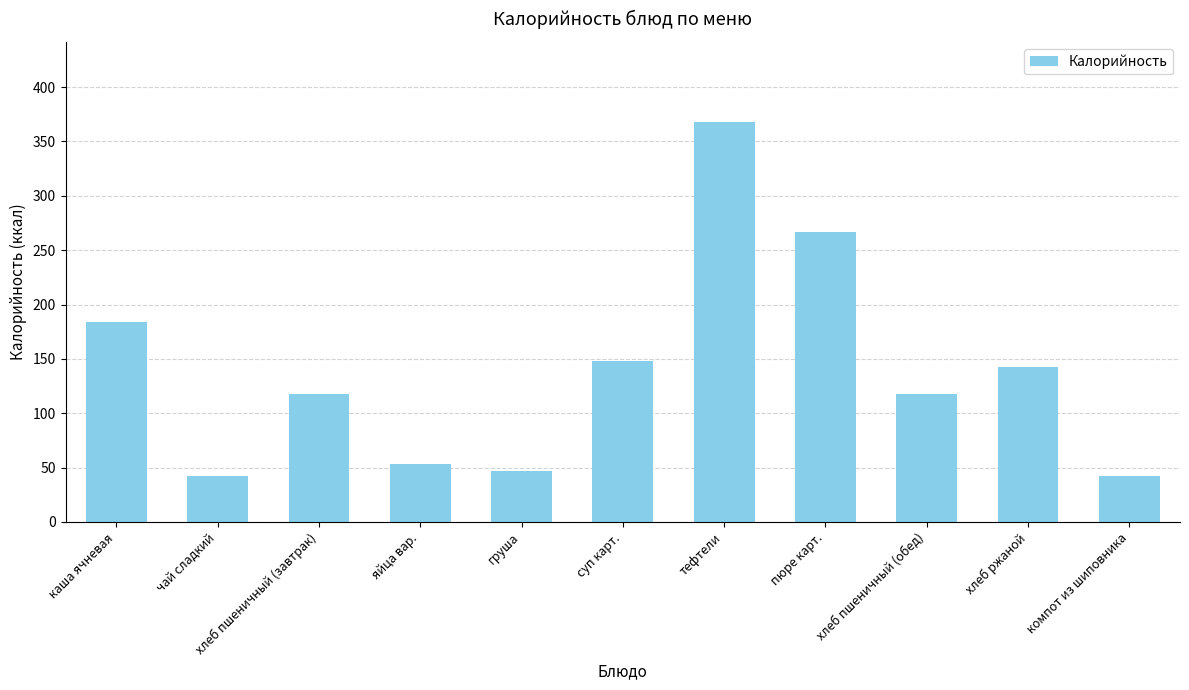

What is the sum of the values at суп карт. and каша ячневая?

332